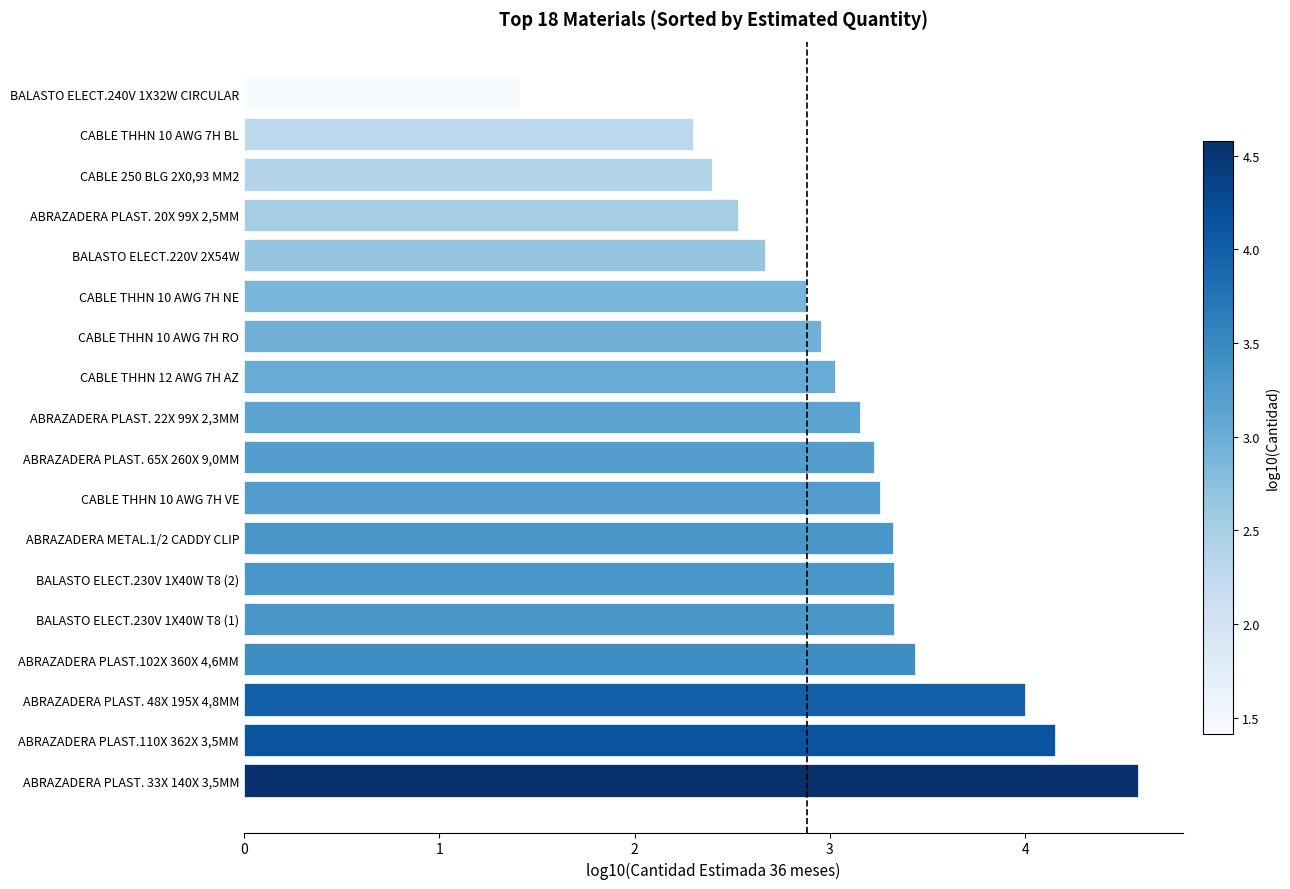

Reading bottom to top, extract all data points from this chart.

4.6	4.2	4.0	3.4	3.3	3.3	3.3	3.3	3.2	3.2	3.0	3.0	2.9	2.7	2.5	2.4	2.3	1.4